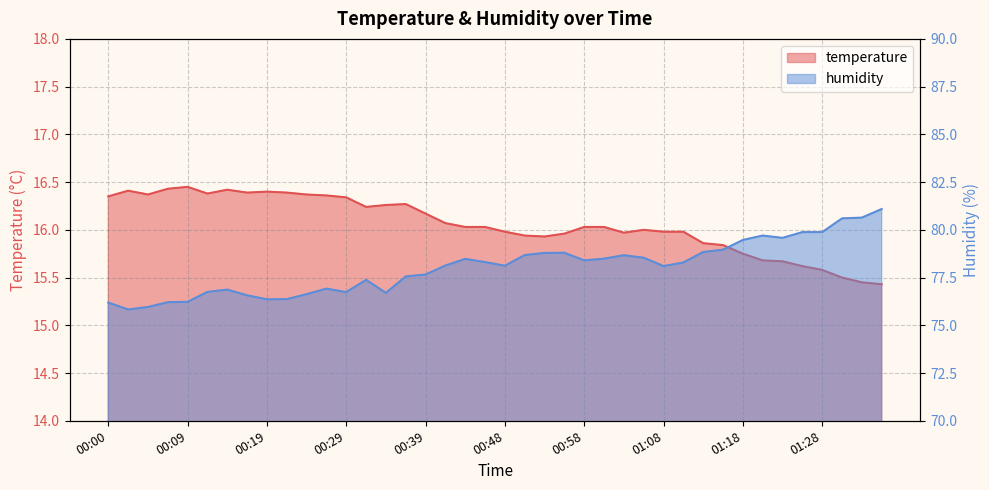

What is the difference between the maximum and minimum values in the humidity series?

5.3